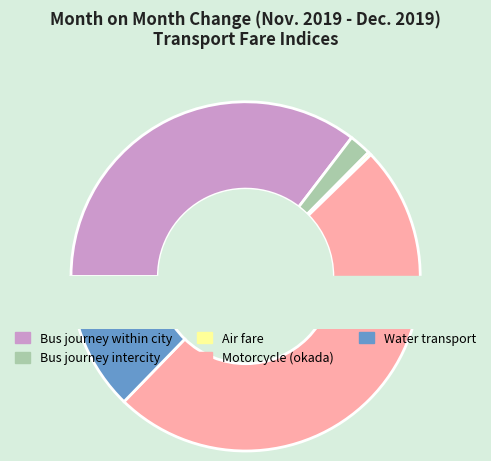

What is the ratio of the value at Bus journey within city to the value at Water transport?

2.8